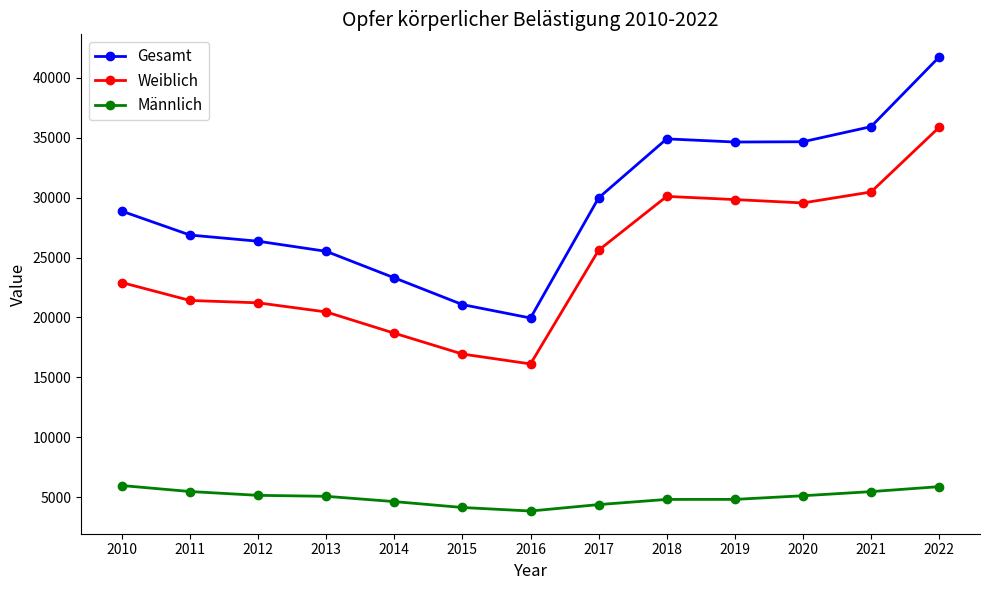

What is the total value across all series at 2015?

42140